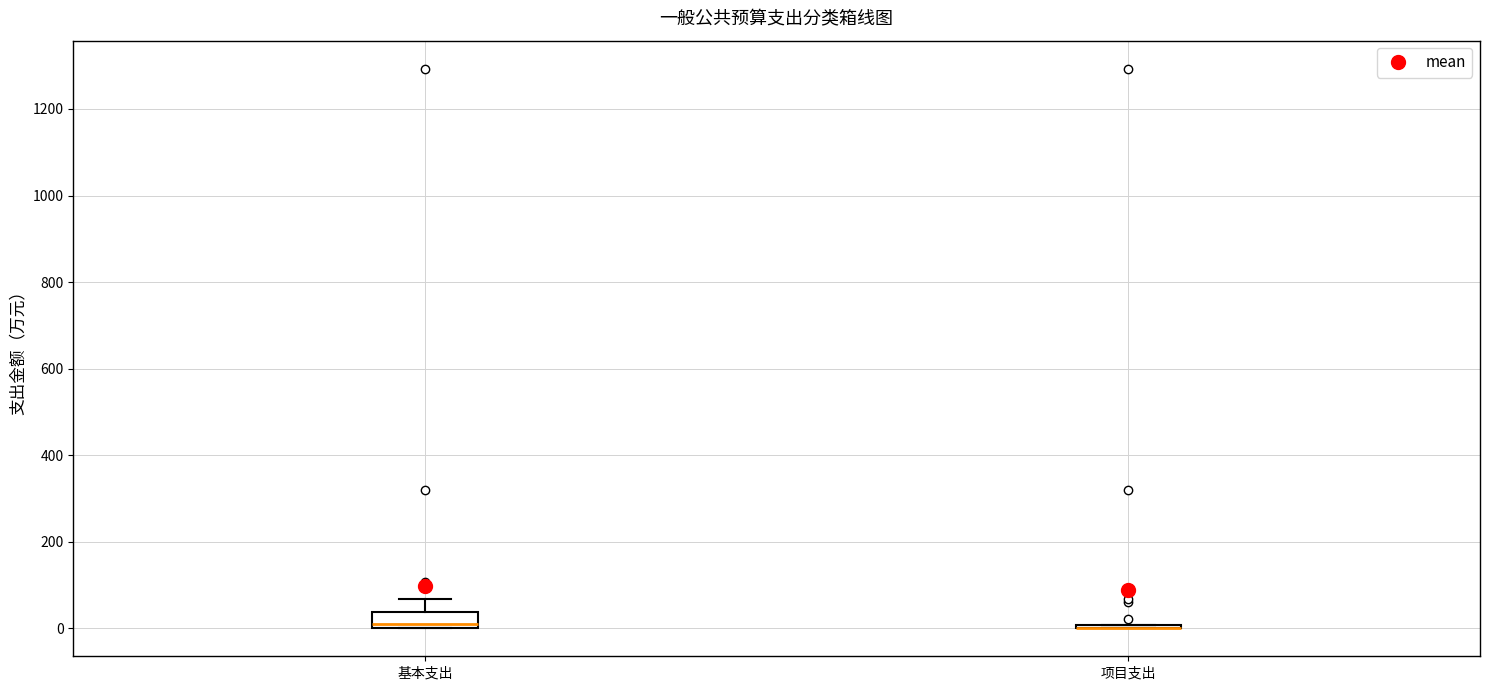

Reading left to right, transcribe this box plot: for each box, give where its median line is, the range the box spans, and where its two whiskers end, as read against the y-axis. The values are not printed on the chart, so give them approximately, as read against the axis.

基本支出: median 20, box 0 to 40, whiskers 0 to 60
项目支出: box collapsed to a line at 0, whiskers 0 to 0